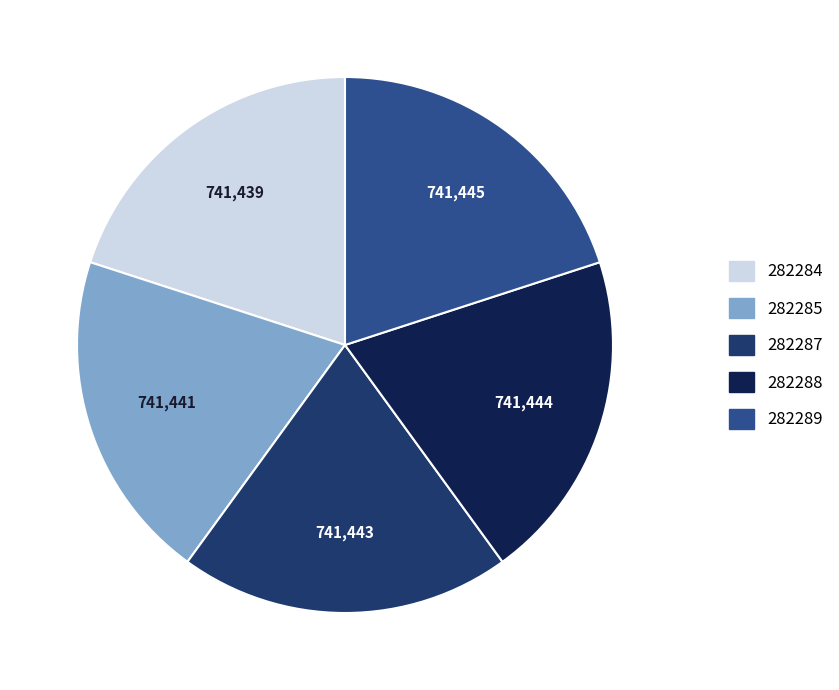

How many segments does this pie chart have?

5